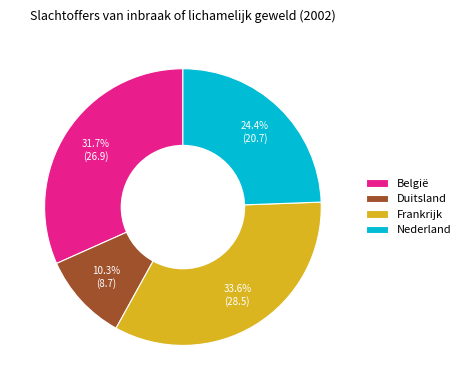

To the nearest percent, what portion does Duitsland represent?

10%